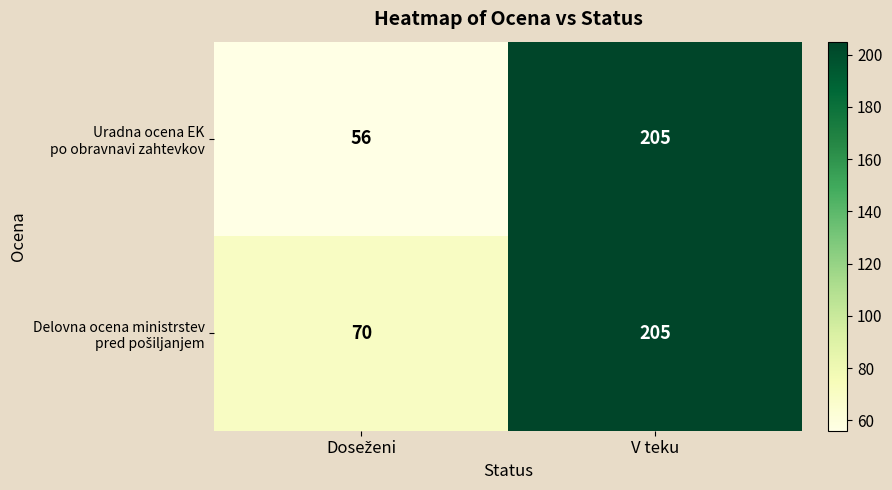

What is the greatest value displayed?

205